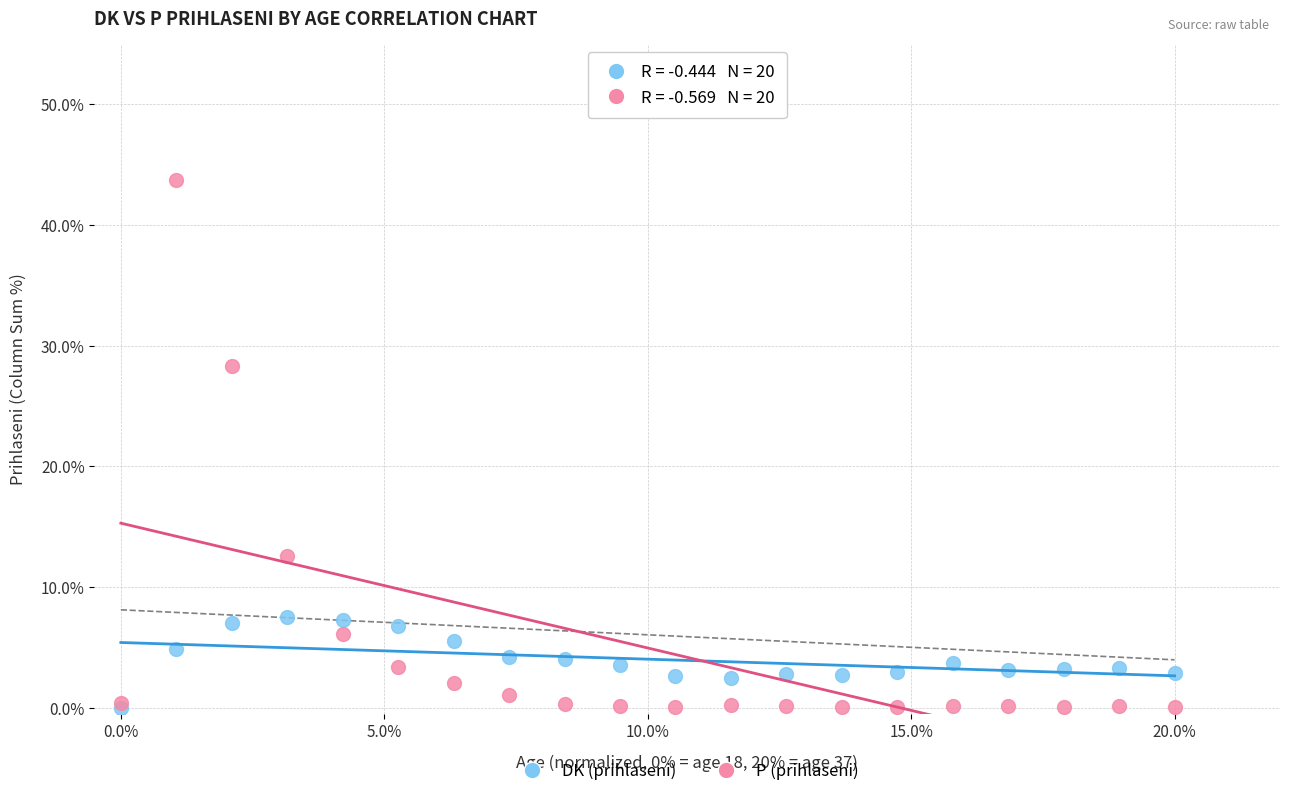

What are all the series names shown in the legend?

DK (prihlaseni), P (prihlaseni)